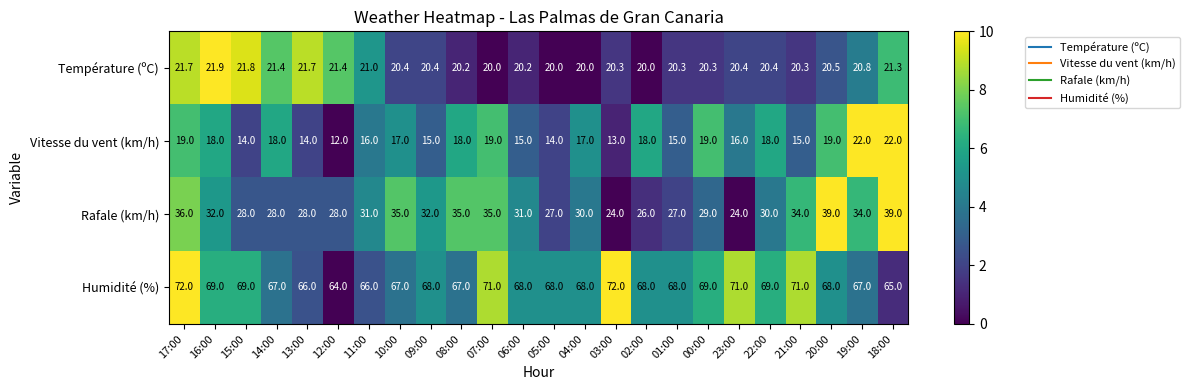

At which category is the sum across all series the highest?

17:00